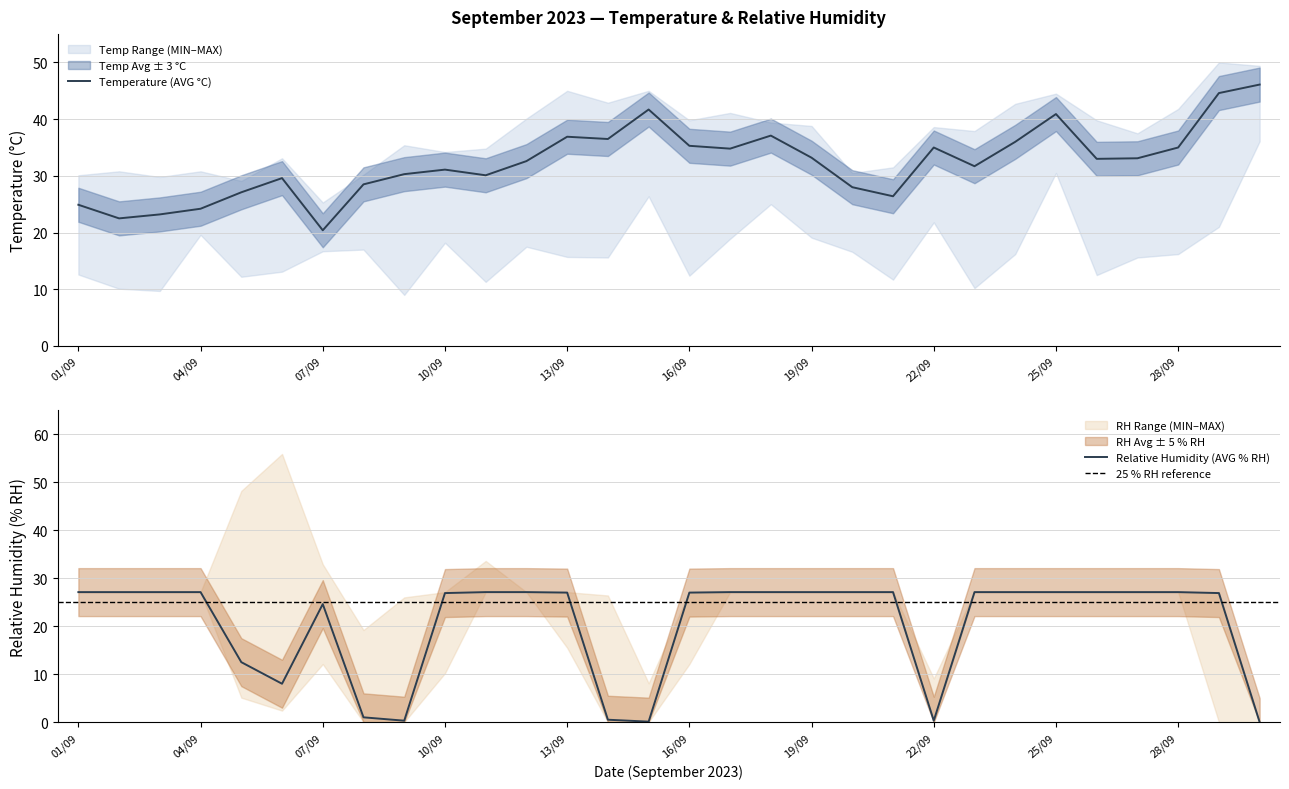

What is the label of the 28th point from the left?

28/09